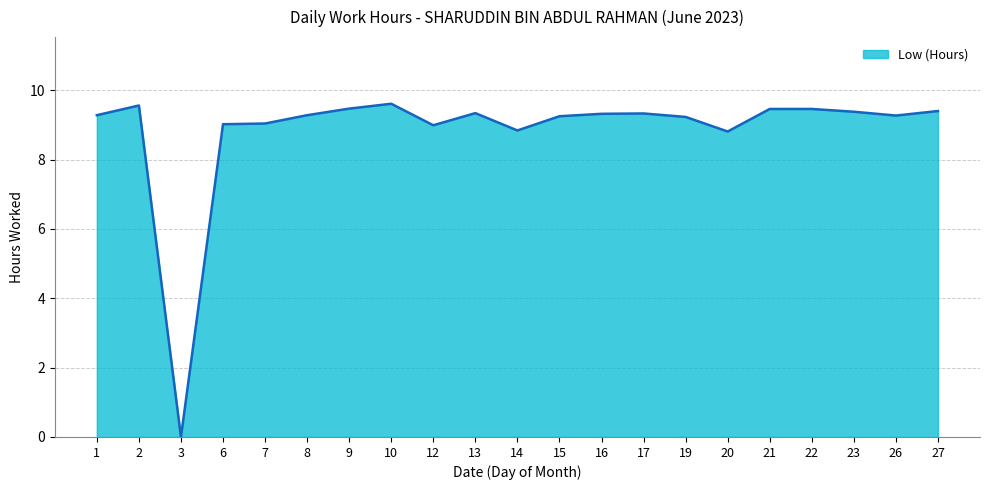

At which label is the value closest to 4?

3